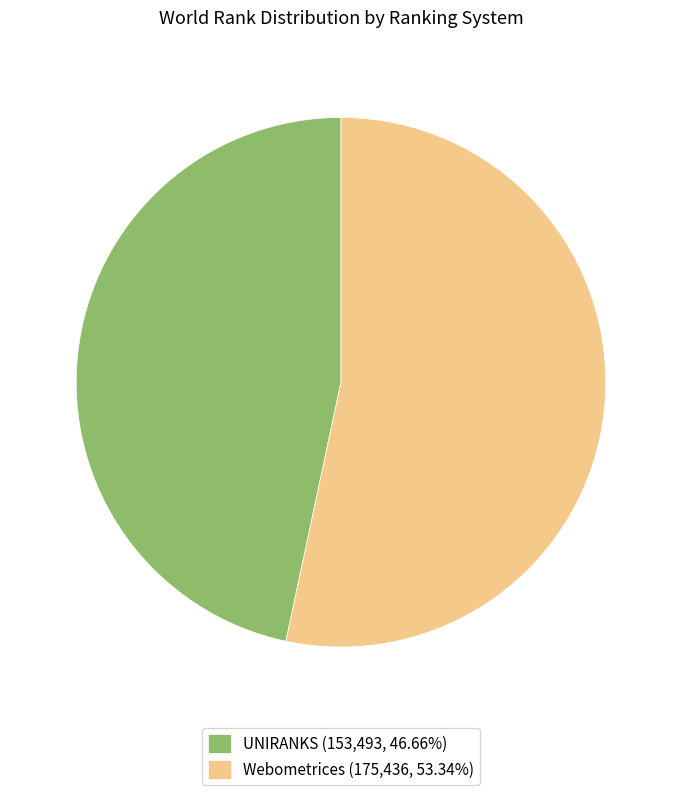

Does UNIRANKS (153,493, 46.66%) account for over 50% of the chart?

No